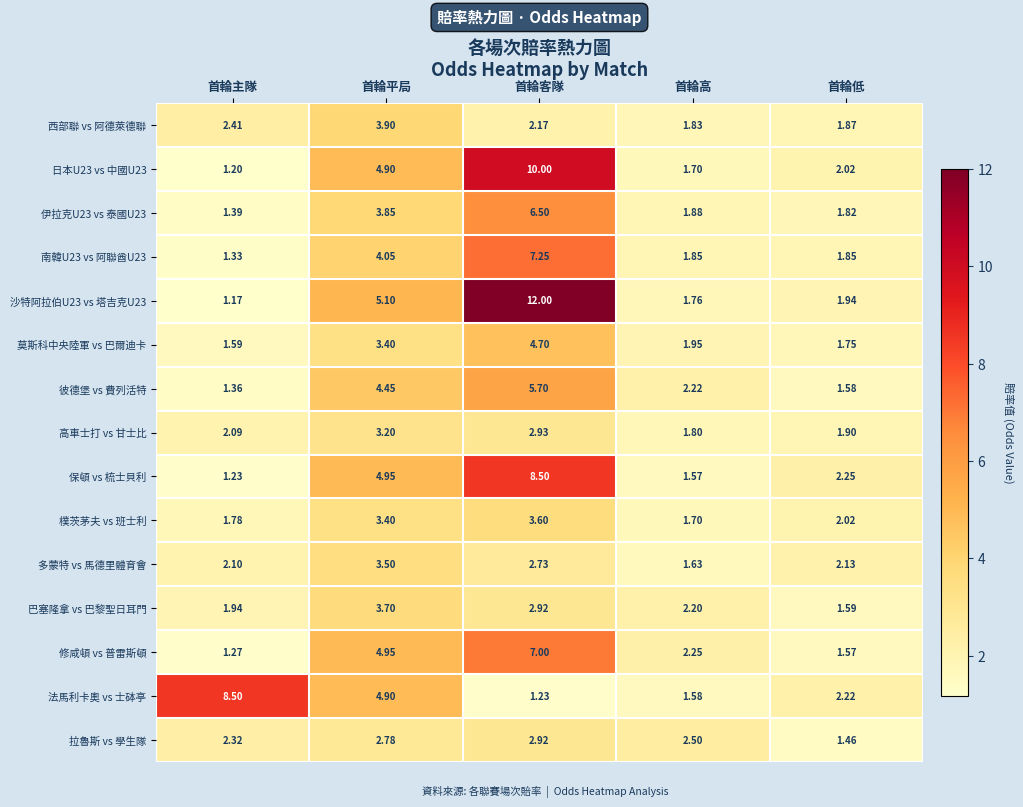

How many data points in 法馬利卡奧 vs 士砵亭 are above 2?

3